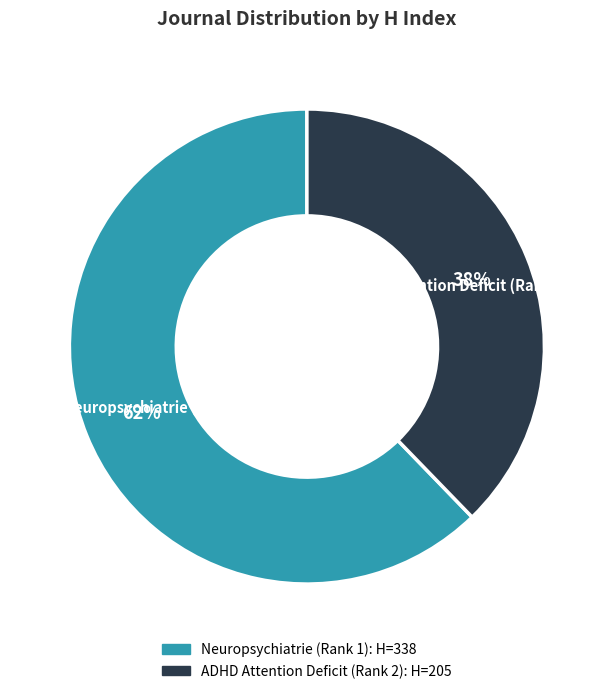

To the nearest percent, what is the combined percentage of ADHD Attention Deficit (Rank 2) and Neuropsychiatrie (Rank 1)?

100%